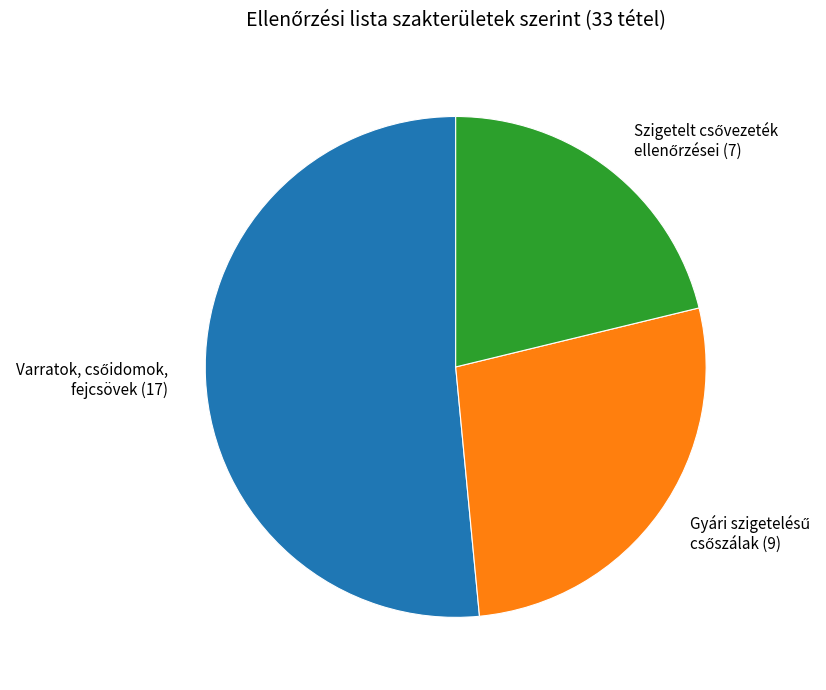

Count the number of slices in the pie.

3